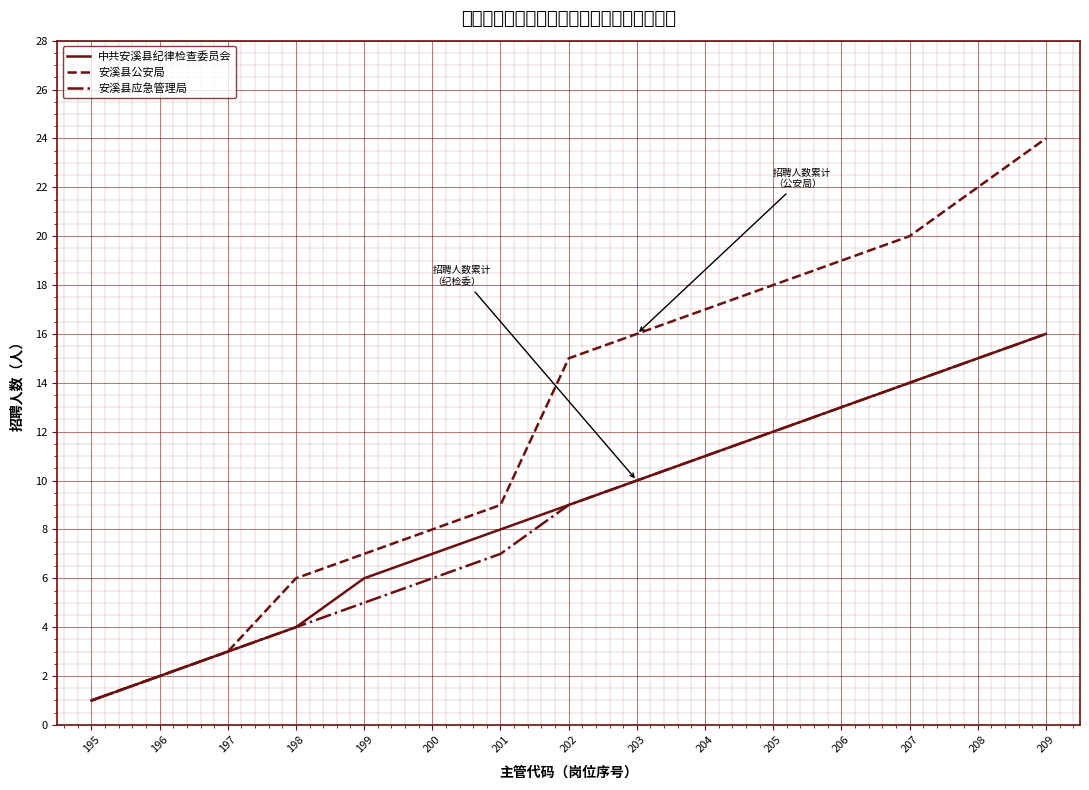

What is the minimum value shown in the chart?

1